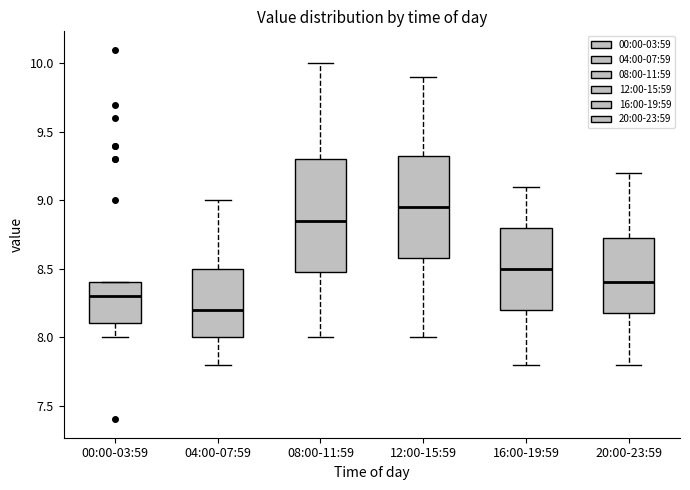

Which box has the highest median line?

12:00-15:59